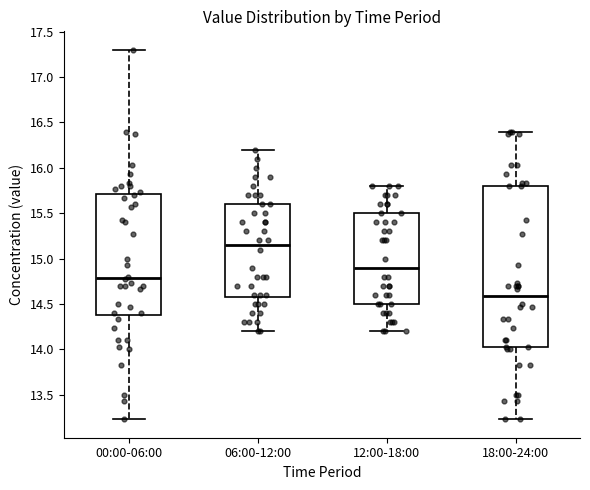

Which box is the tallest, from its lower edge to its upper edge?

18:00-24:00